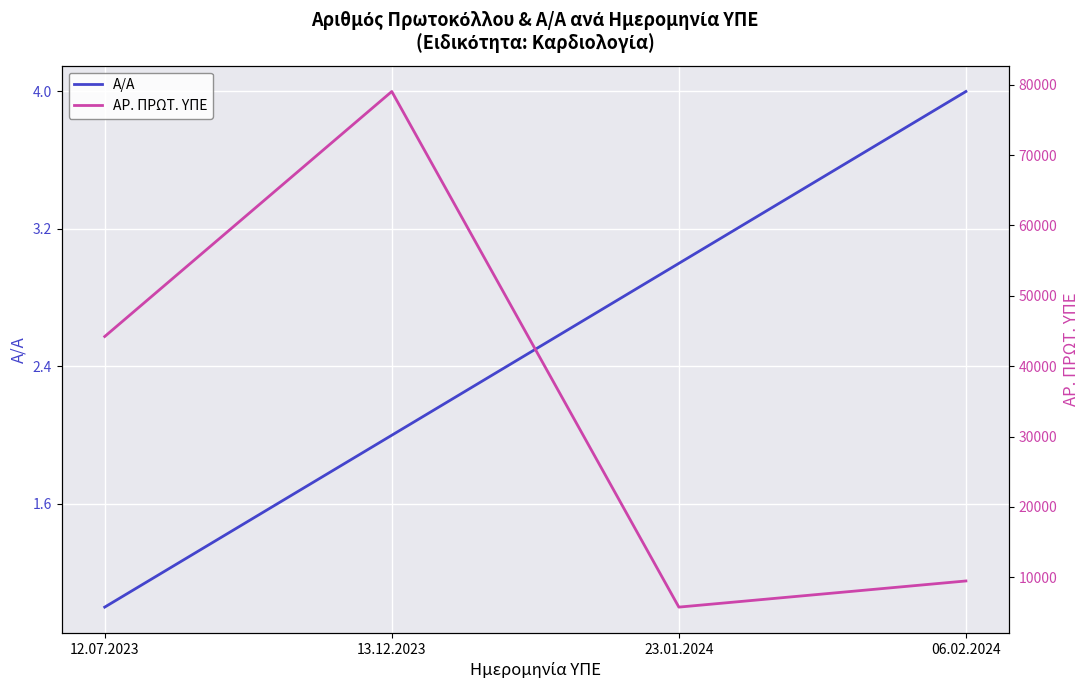

How many lines are shown in the chart?

2